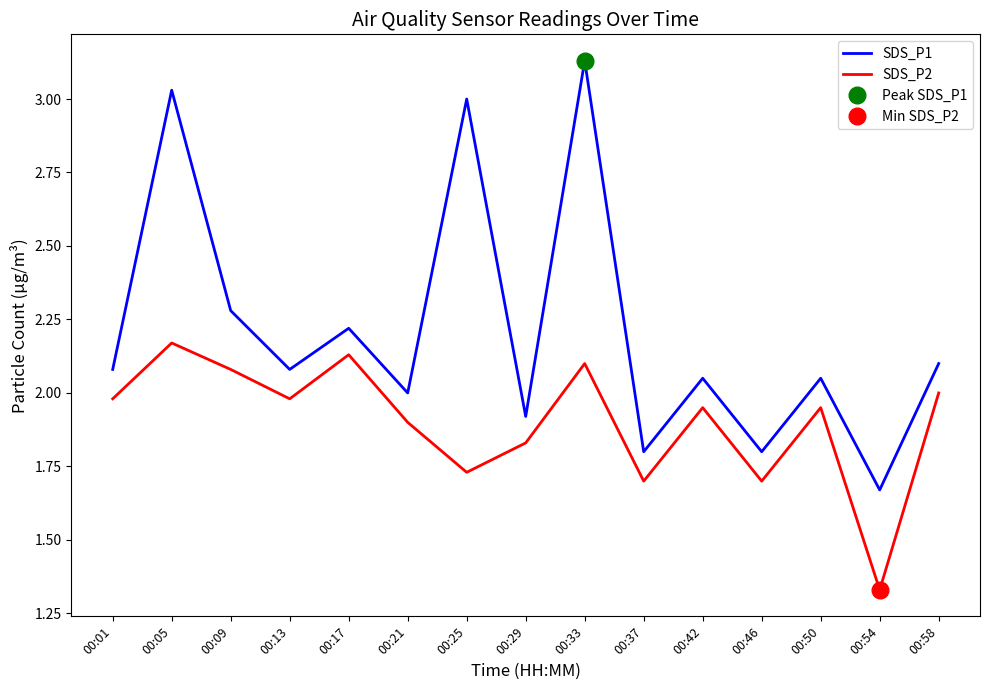

What is the highest value of the SDS_P2 series?

2.2